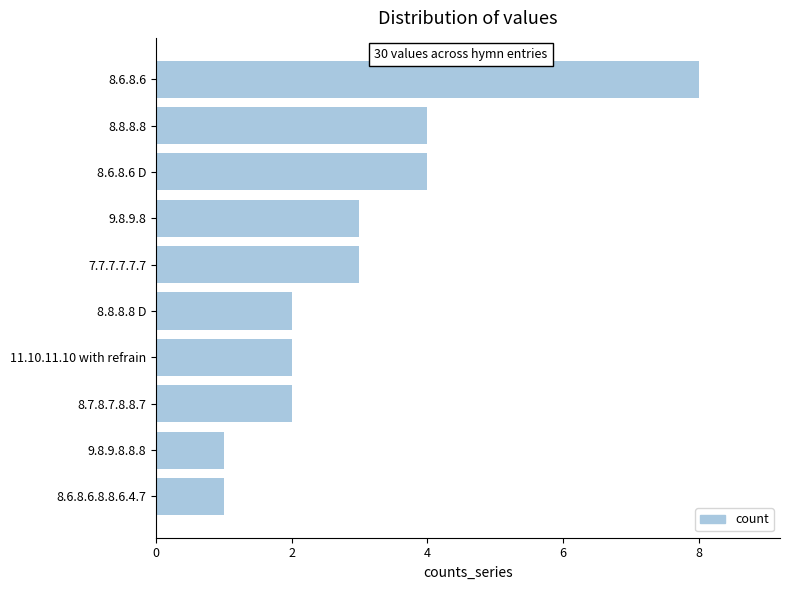

The chart shows a value of 1 at 11.10.11.10 with refrain. True or false?

False